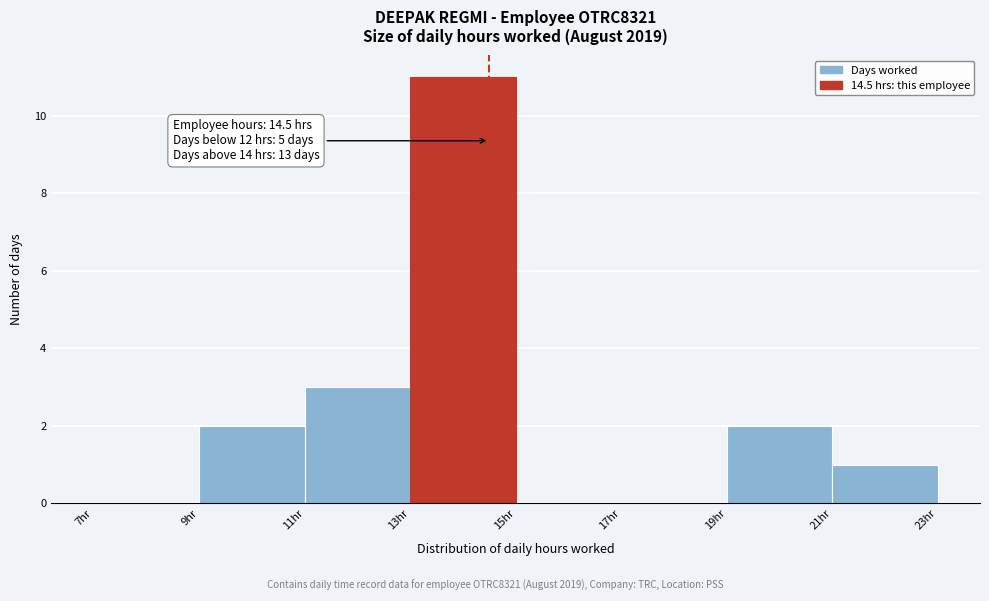

Which range on the x-axis has the tallest bar?

13 to 15